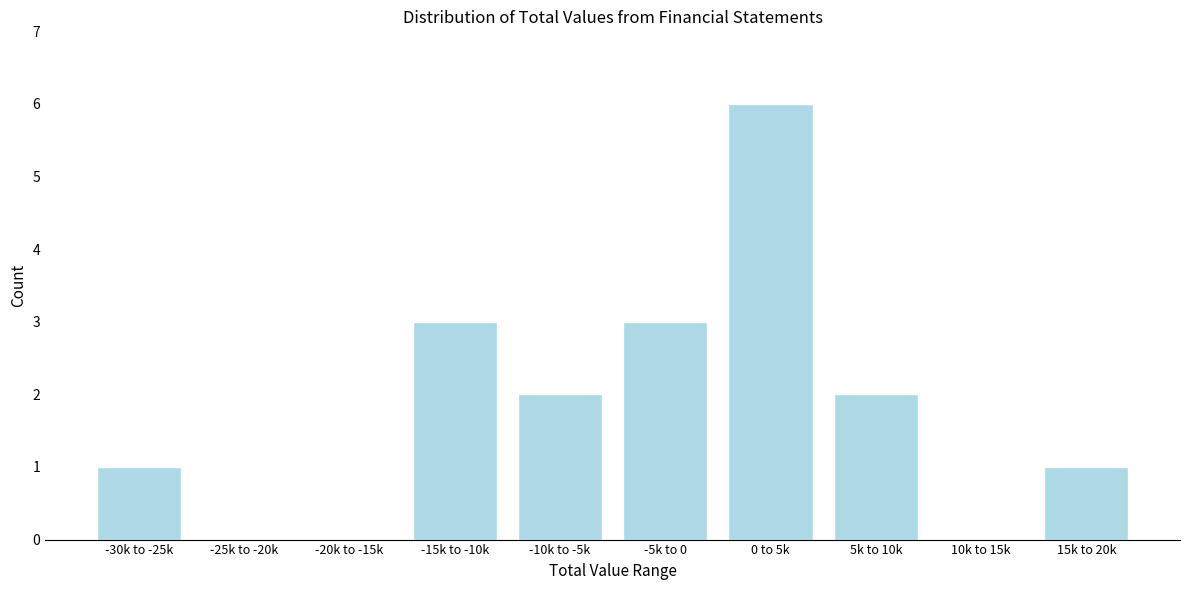

Reading left to right, extract all data points from this chart.

-30k to -25k=1	-25k to -20k=0	-20k to -15k=0	-15k to -10k=3	-10k to -5k=2	-5k to 0=3	0 to 5k=6	5k to 10k=2	10k to 15k=0	15k to 20k=1